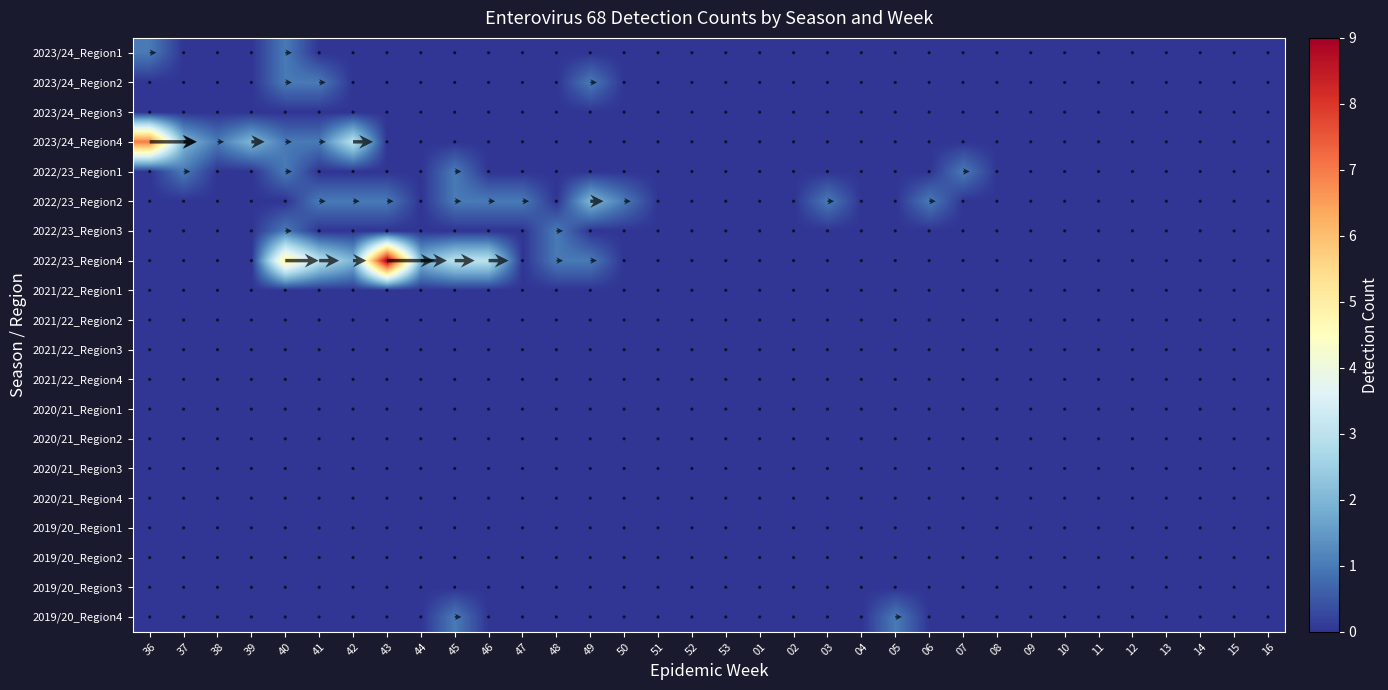

List the labels in order of 2022/23_Region1 value, largest first.

37, 40, 45, 07, 36, 38, 39, 41, 42, 43, 44, 46, 47, 48, 49, 50, 51, 52, 53, 01, 02, 03, 04, 05, 06, 08, 09, 10, 11, 12, 13, 14, 15, 16